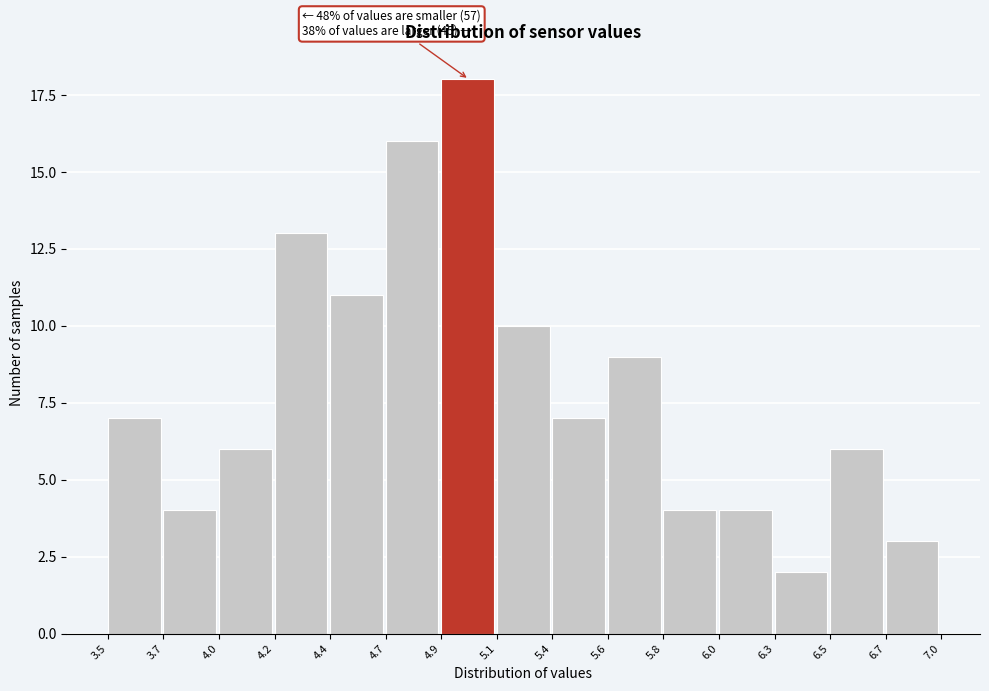

Reading right to left, transcribe all the data shown in this chart.

3	6	2	4	4	9	7	10	18	16	11	13	6	4	7